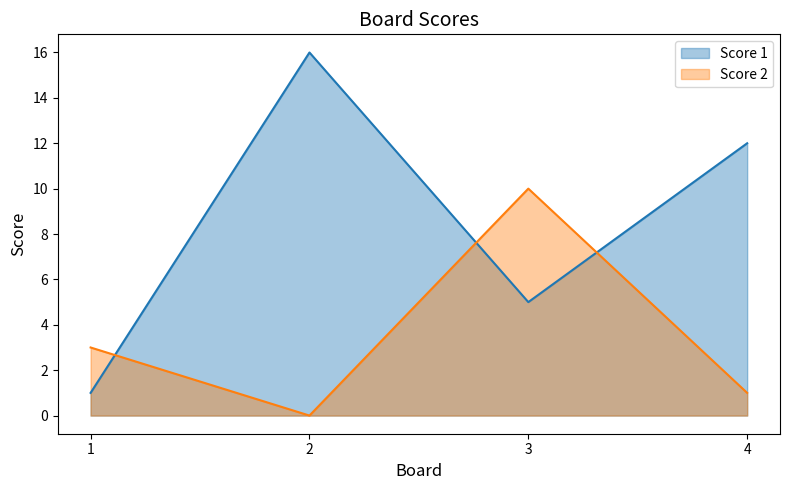

True or false: Score 2 has a value of 2 at 4.

False